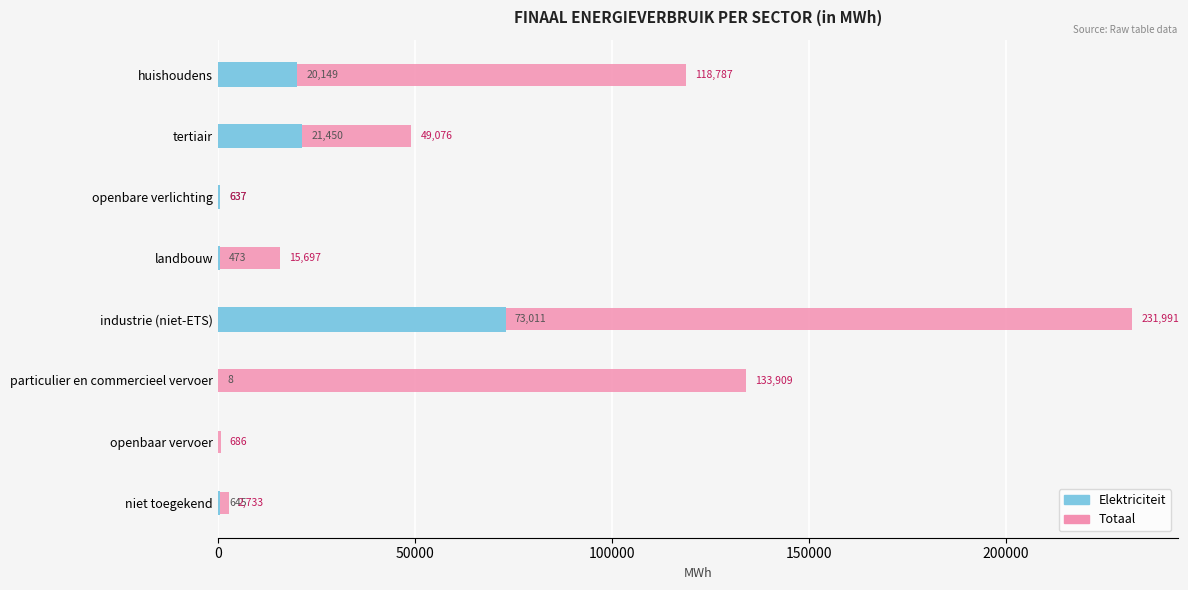

Are the bars horizontal?

Yes